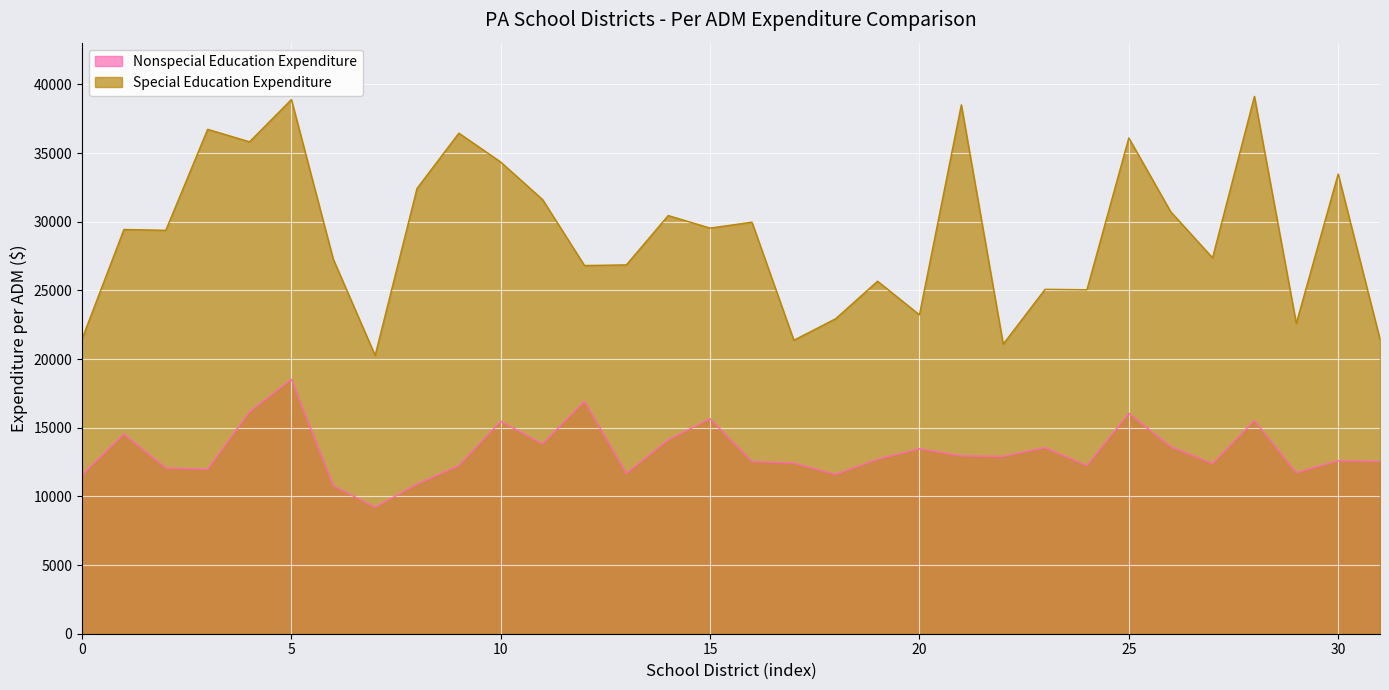

Read the Nonspecial Education Expenditure value at 15.

15660.1